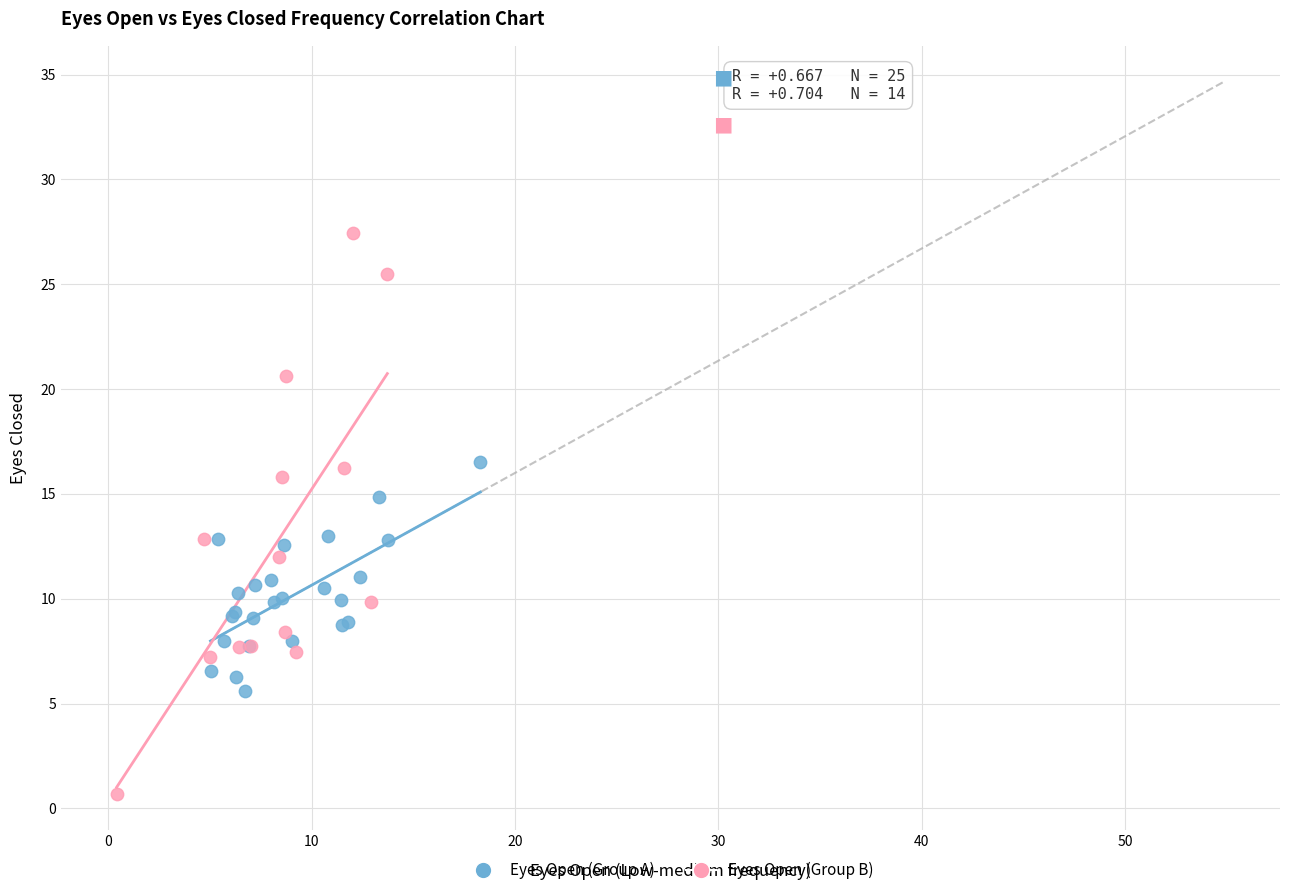

Which series contains the highest Y value?

Eyes Open (Group B)